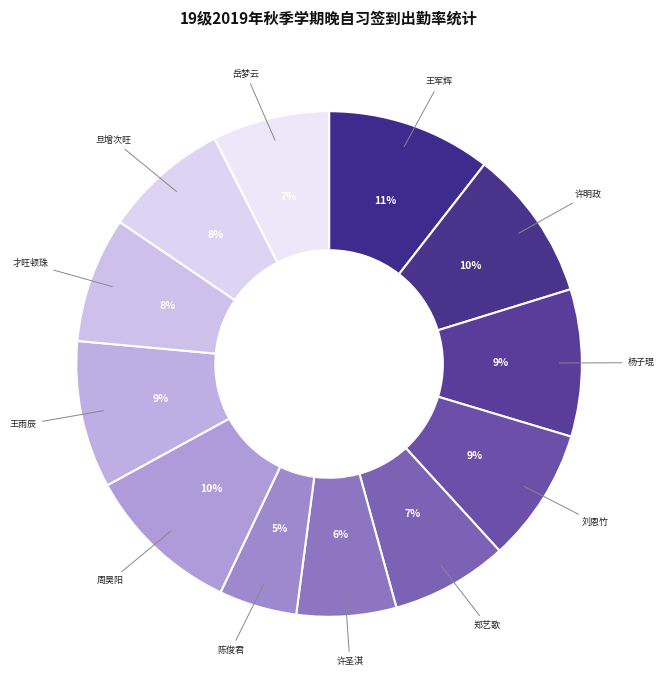

To the nearest percent, what is the average slice percentage?

8%